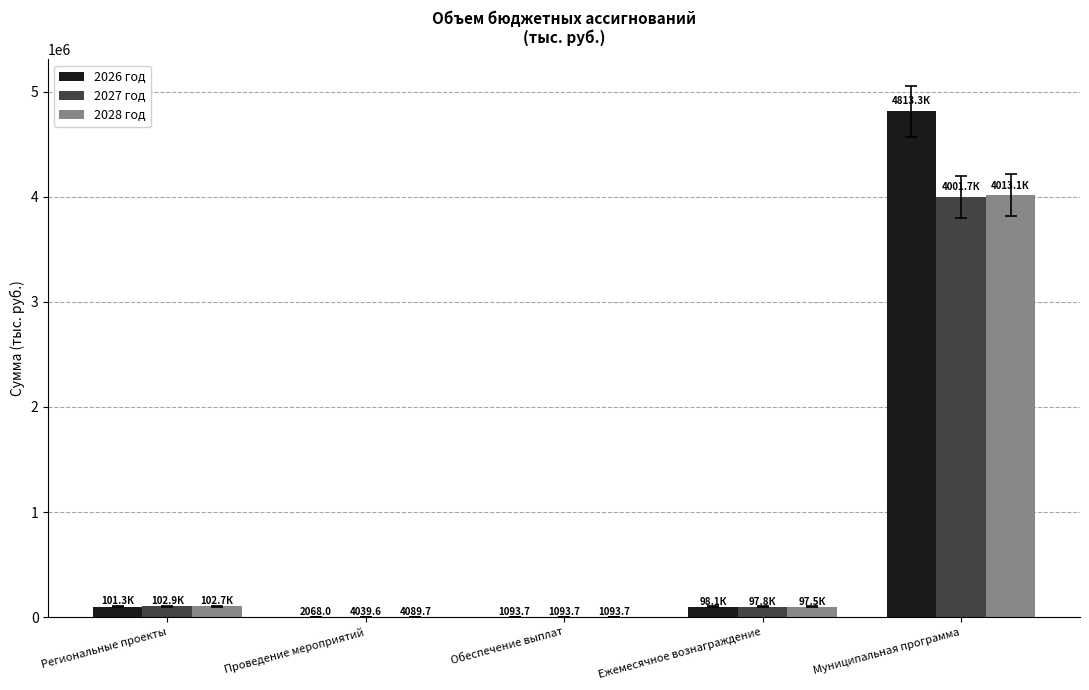

Is the value of 2028 год at Муниципальная программа greater than the value of 2026 год at Проведение мероприятий?

Yes